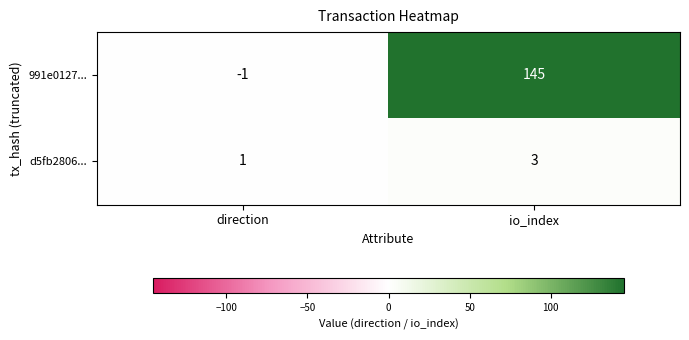

What is the minimum value shown in the chart?

-1